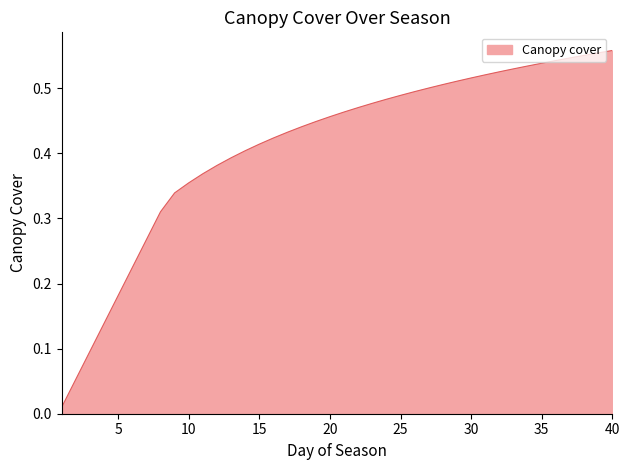

Which label corresponds to the largest value in the chart?

40